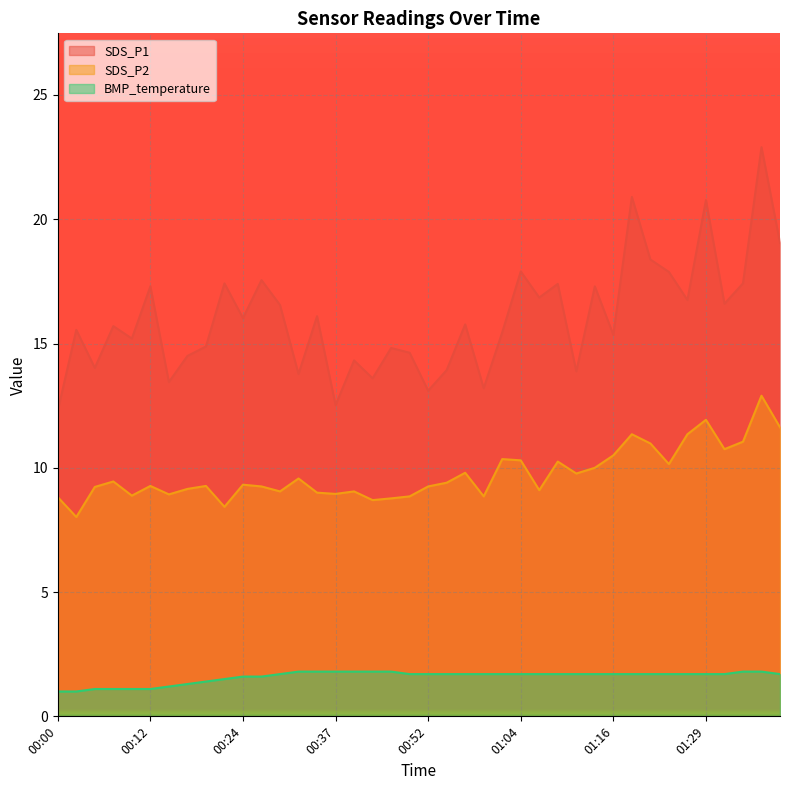

What is the label of the 28th point from the right?

00:29